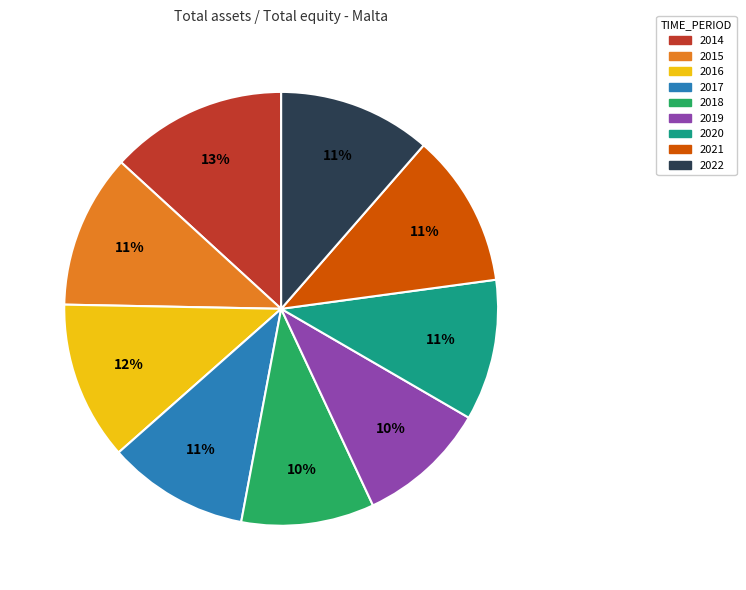

Do 2017 and 2014 together represent more than half of the pie?

No